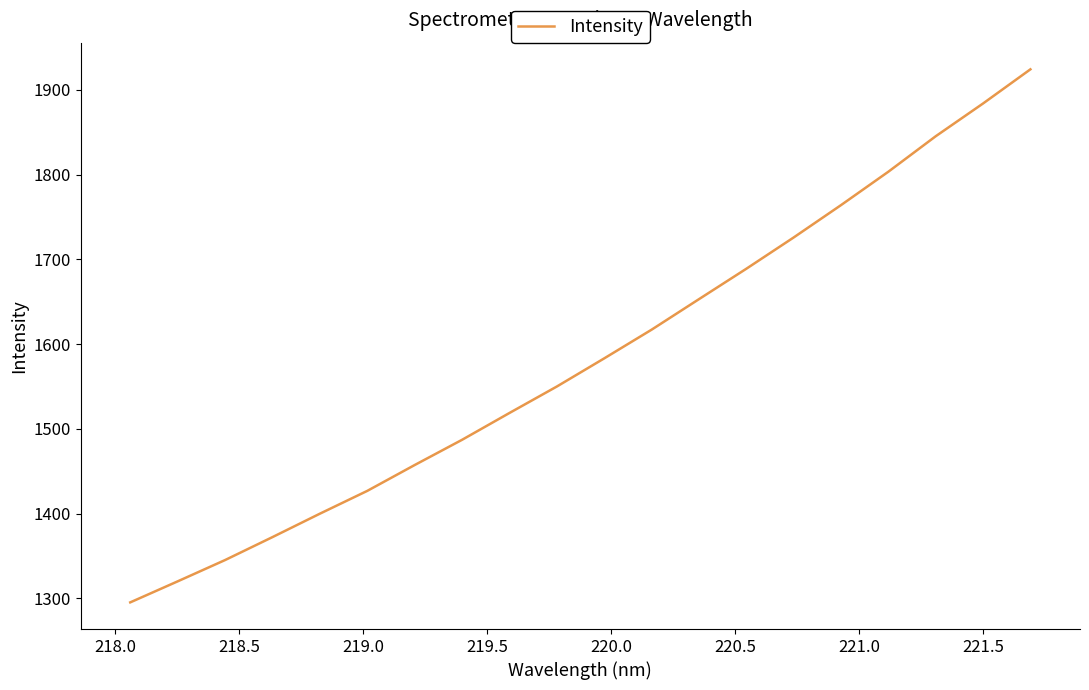

What is the smallest value displayed?

1295.2